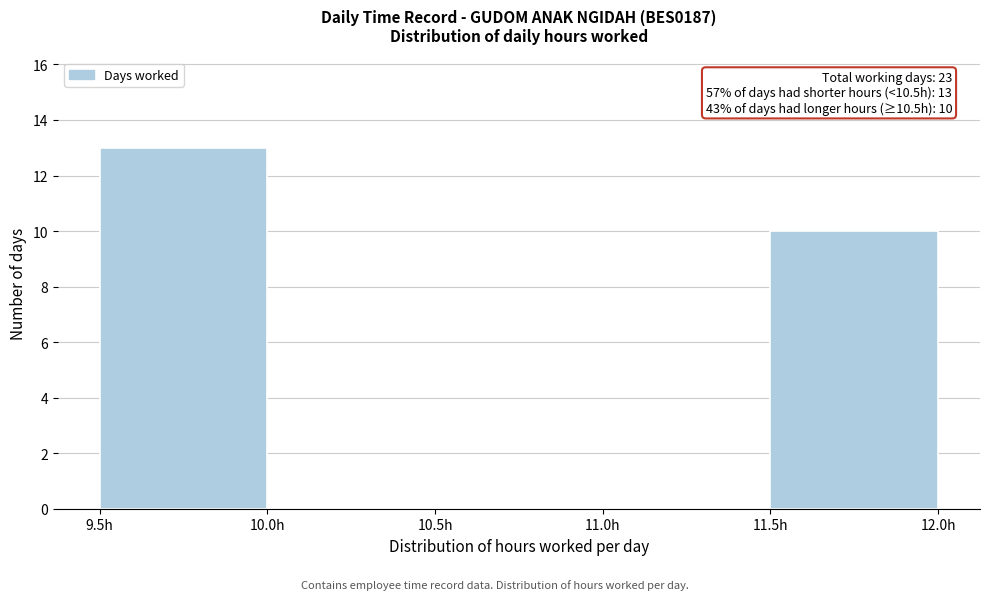

Which range on the x-axis has the tallest bar?

9.5 to 10.0